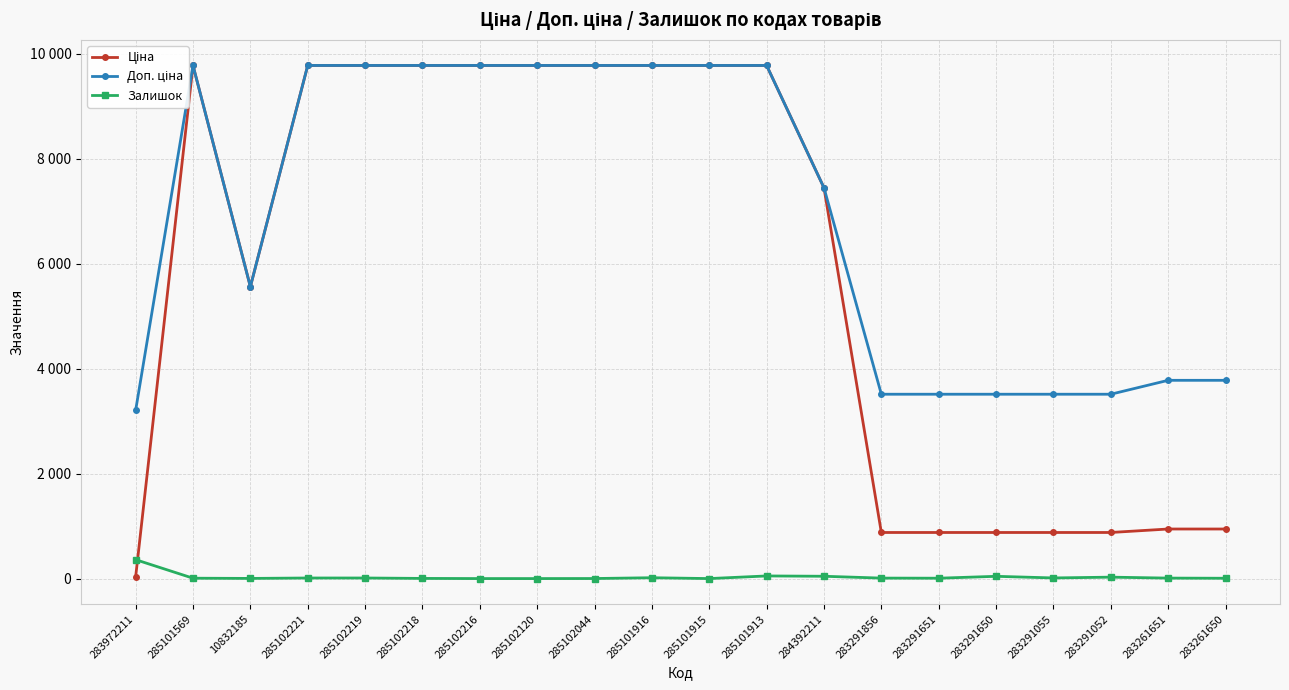

How many values in the Ціна series exceed 9775?

10